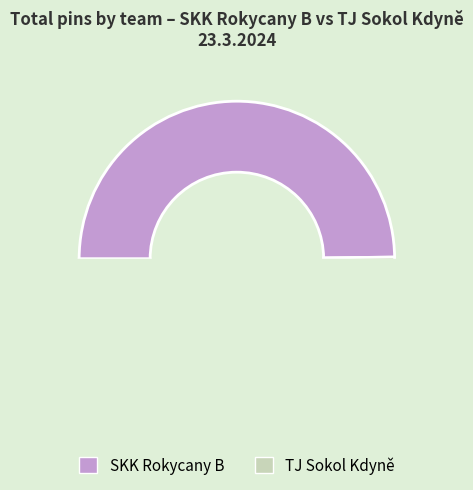

Which series has the widest spread of values?

SKK Rokycany B